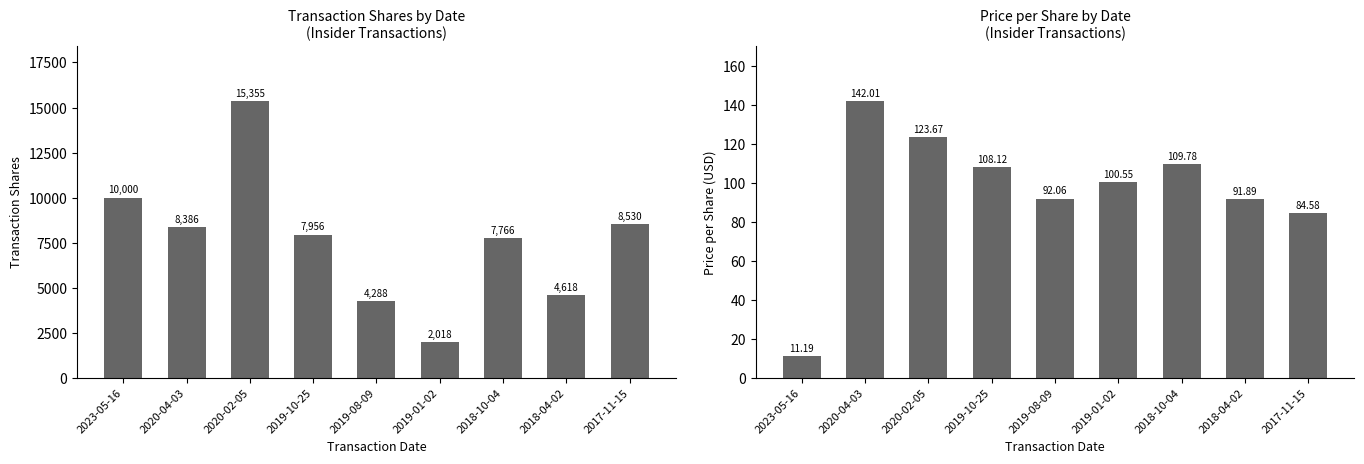

Between 2018-10-04 and 2018-04-02, which series saw the biggest shift?

transactionShares